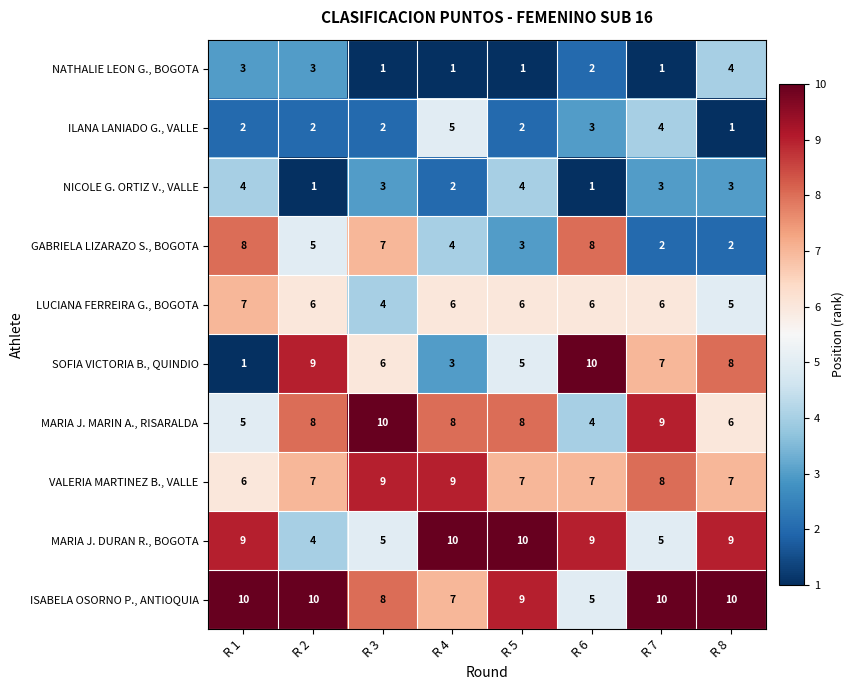

What is the total value across all series at R 1?

55